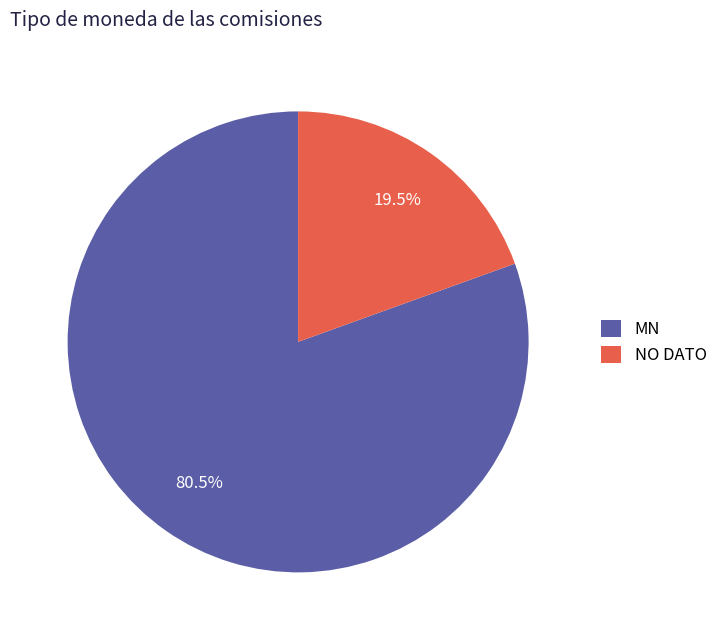

Which category has the smallest portion of the pie?

NO DATO